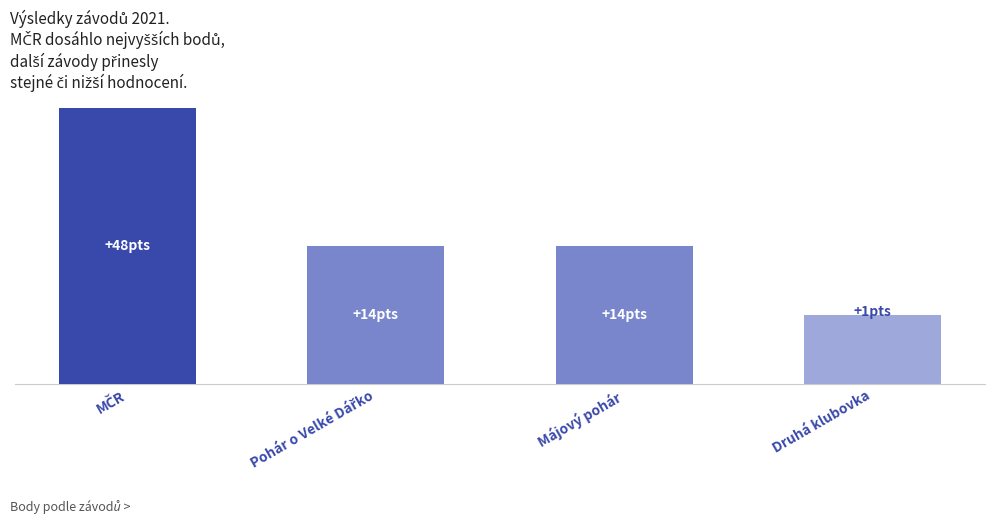

Is it true that the value at MČR is 4?

True